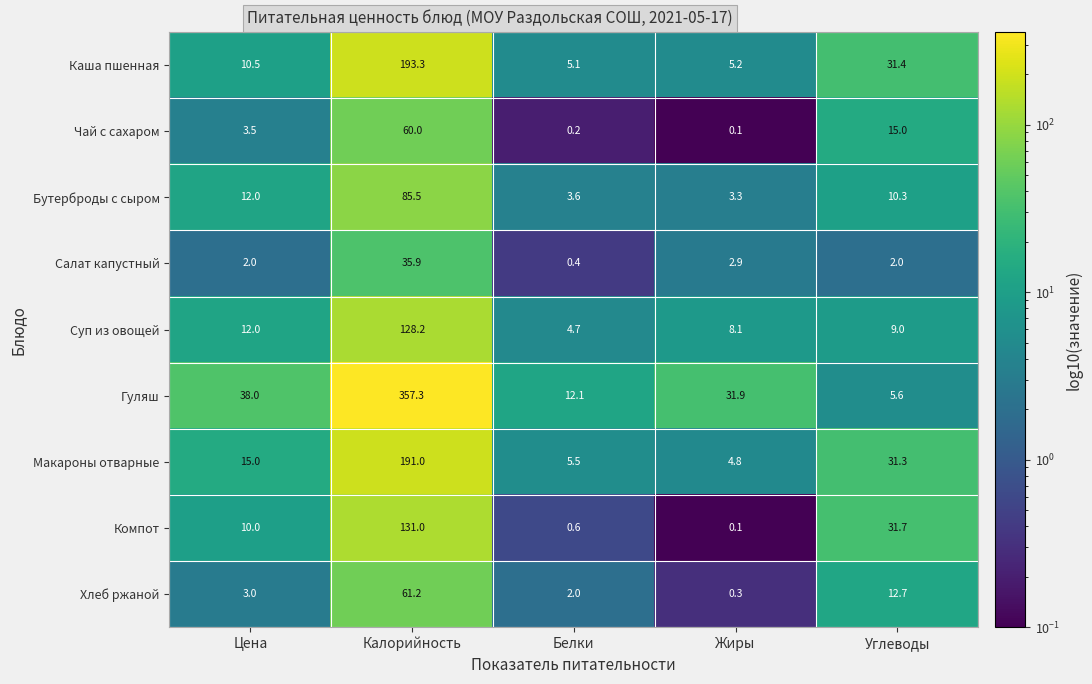

How many series are shown in this chart?

9